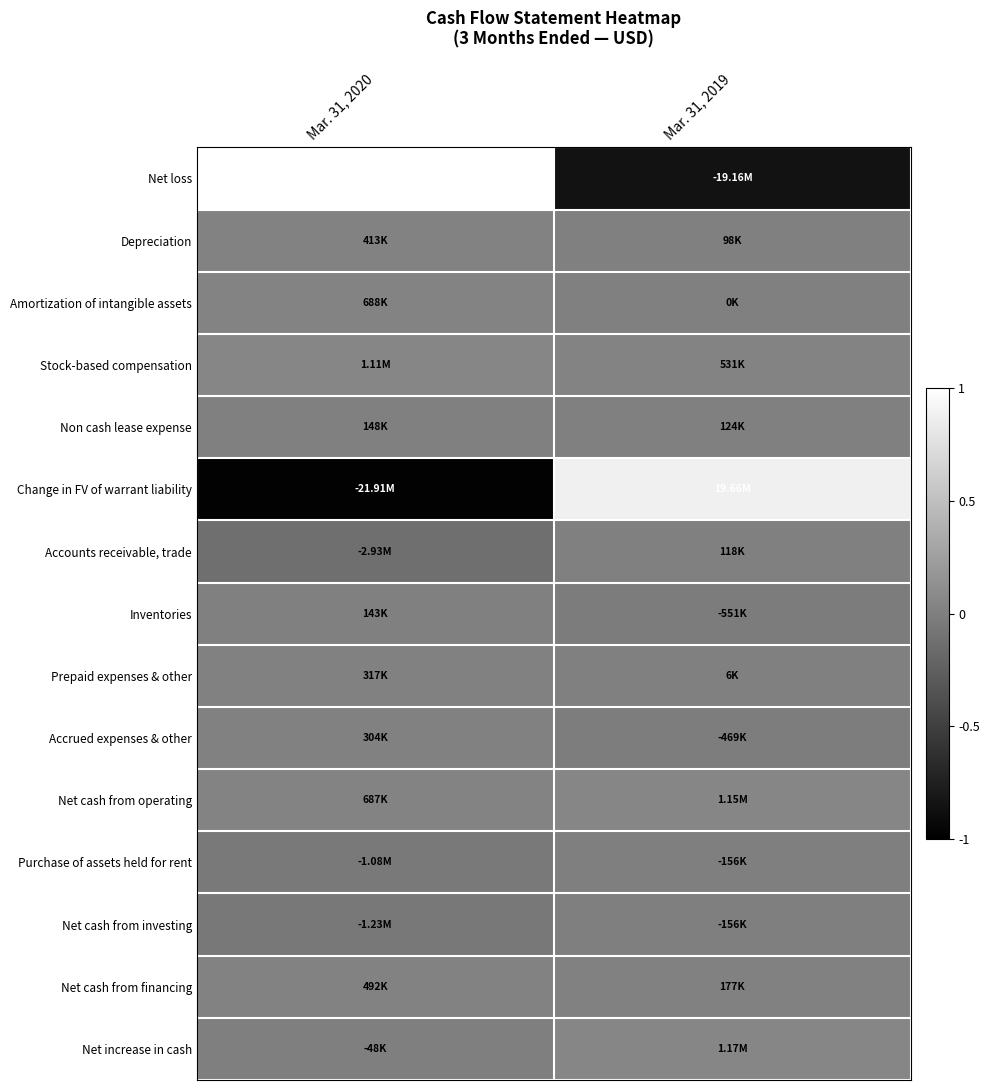

Between Mar. 31, 2019 and Mar. 31, 2020, which is larger?

Mar. 31, 2020